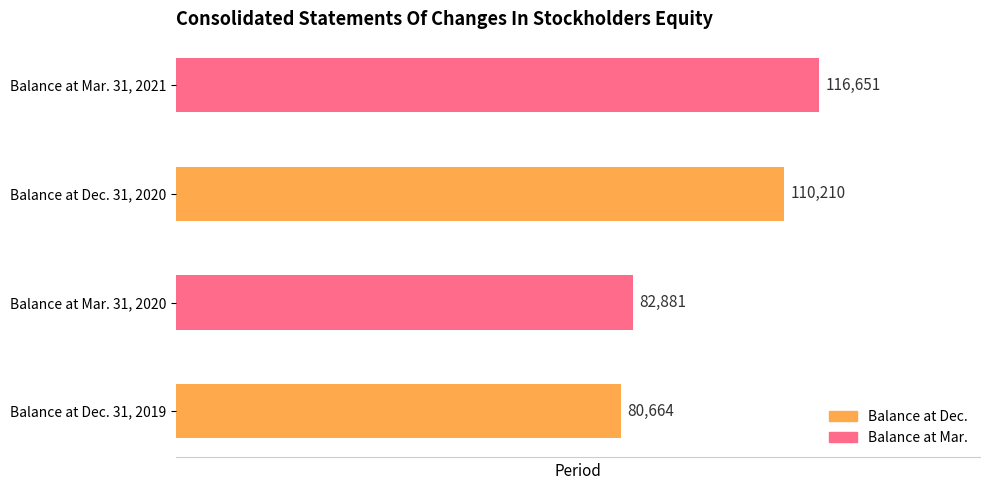

At which category does the chart reach its peak across all series?

Balance at Mar. 31, 2021